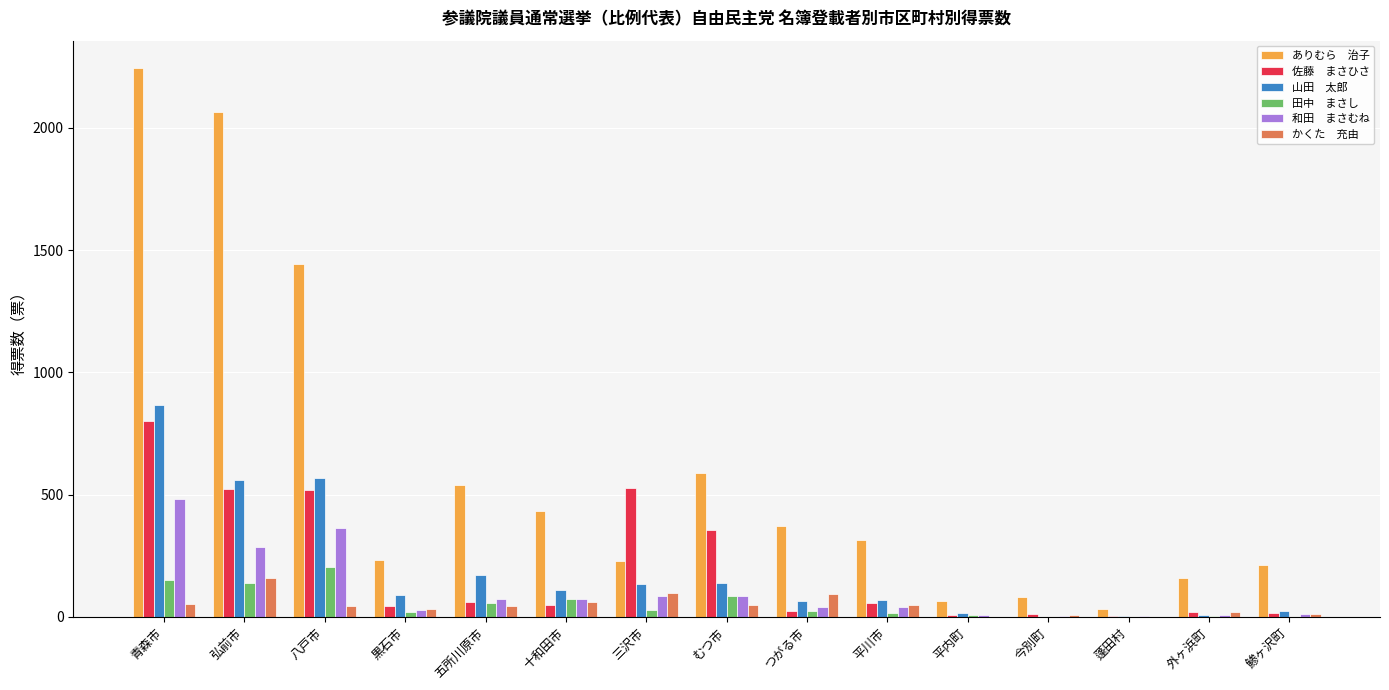

What is the greatest value displayed?

2244.0